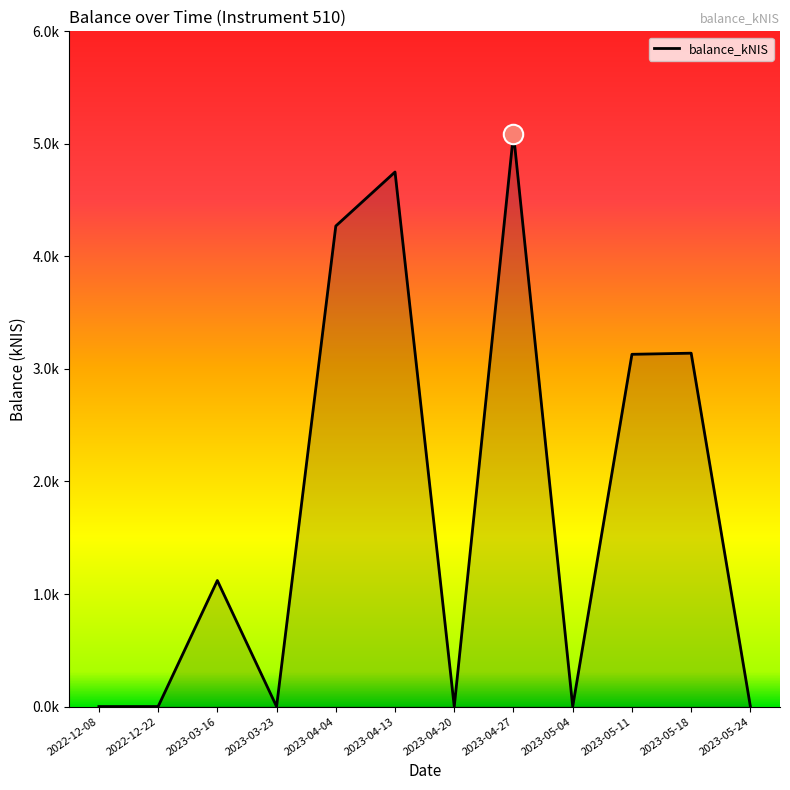

Is it true that the value at 2022-12-22 is 0.0?

True